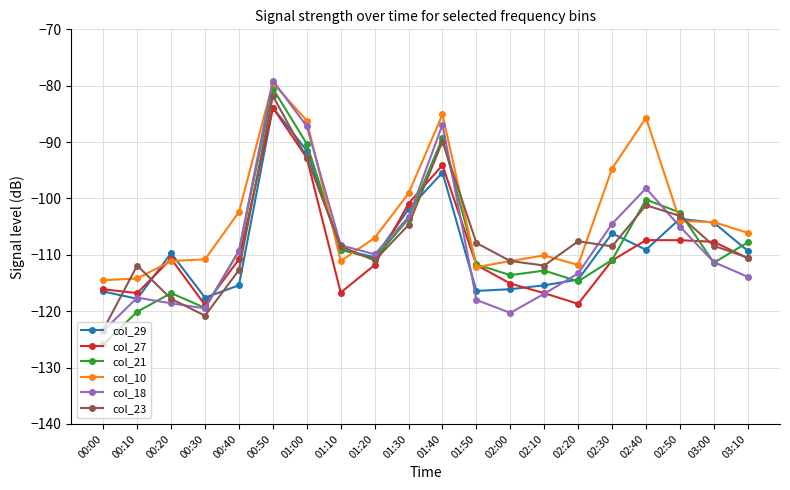

True or false: col_21 has more than 0 interior local peaks.

True